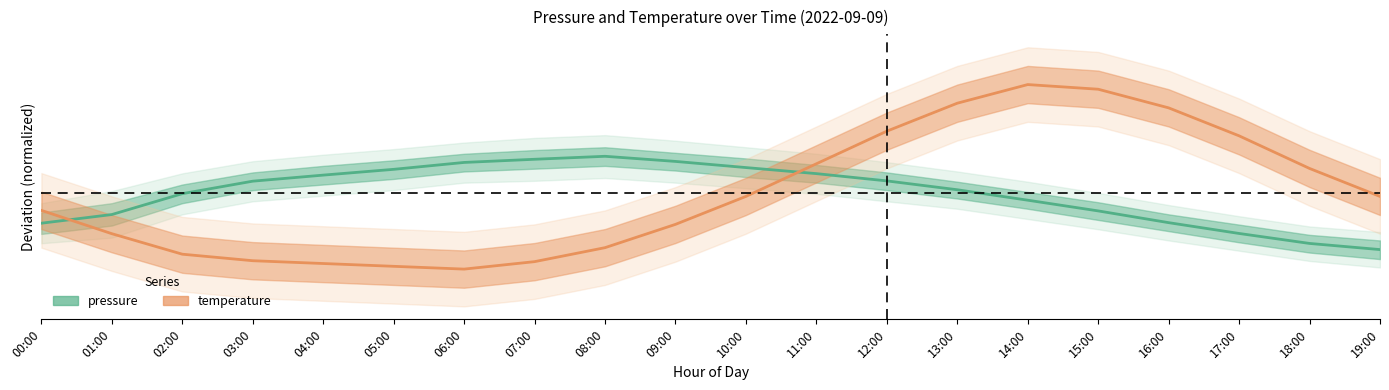

How many values in the temperature series are below 0?

12